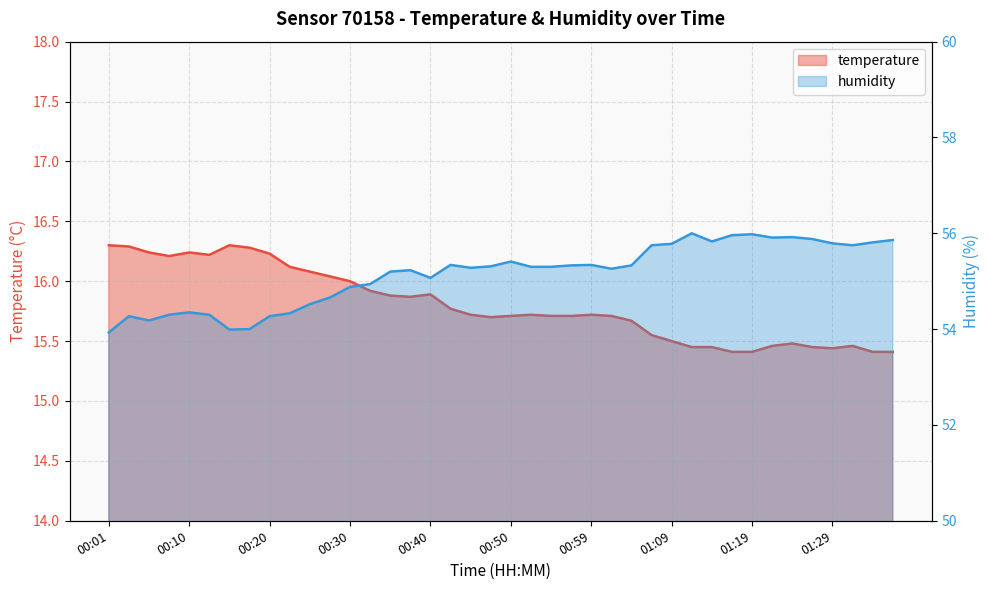

What is the lowest value of the temperature series?

15.4